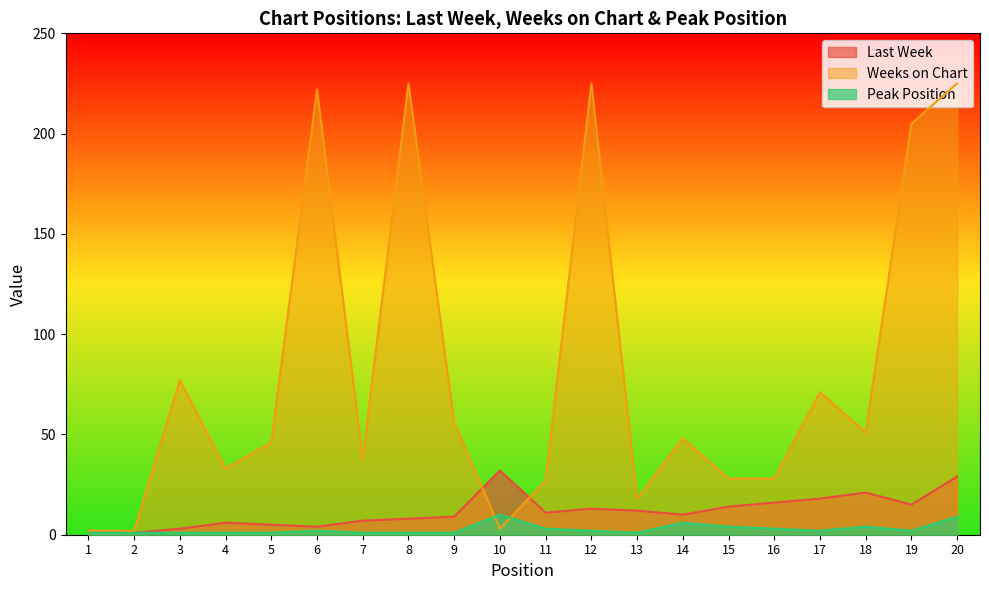

How many lines are shown in the chart?

3